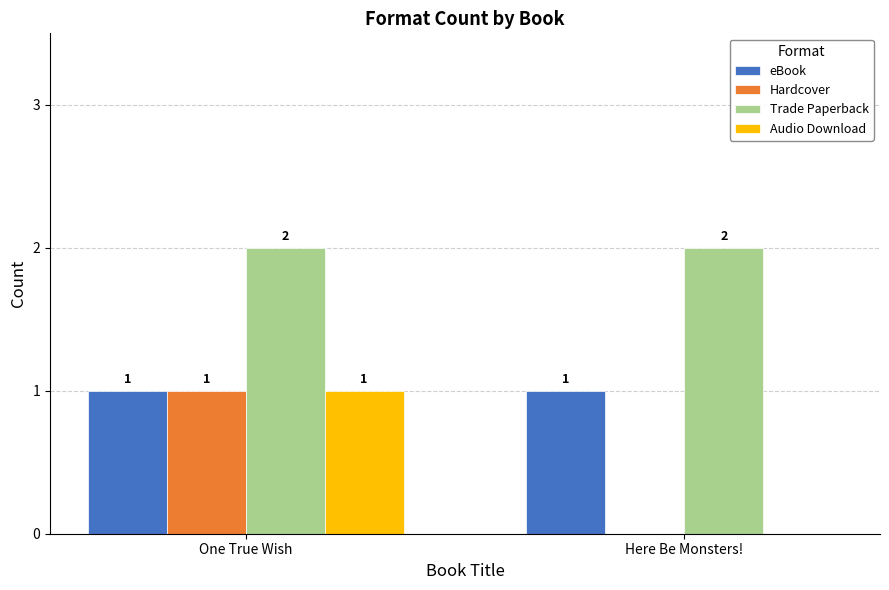

Reading right to left, list all the values displayed in this chart.

eBook: Here Be Monsters!=1	One True Wish=1
Hardcover: Here Be Monsters!=0	One True Wish=1
Trade Paperback: Here Be Monsters!=2	One True Wish=2
Audio Download: Here Be Monsters!=0	One True Wish=1